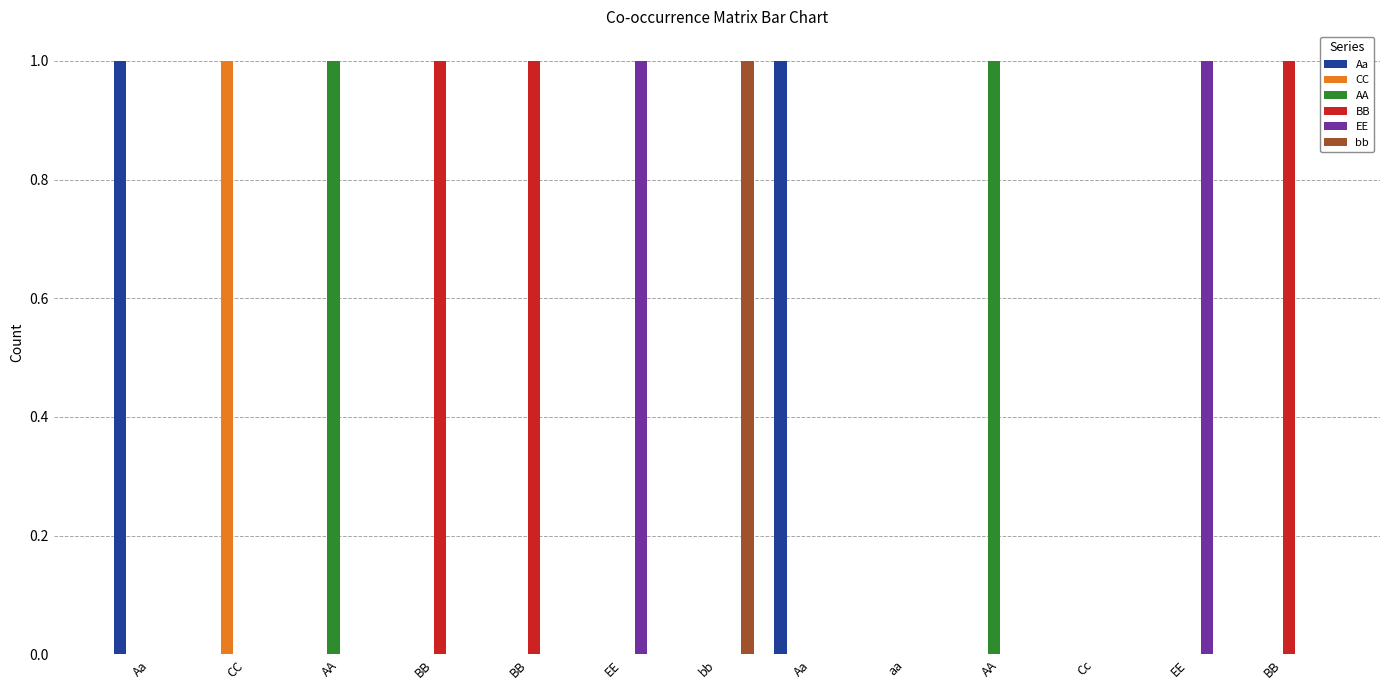

At bb, list the series in order from largest to smallest.

bb, Aa, CC, AA, BB, EE